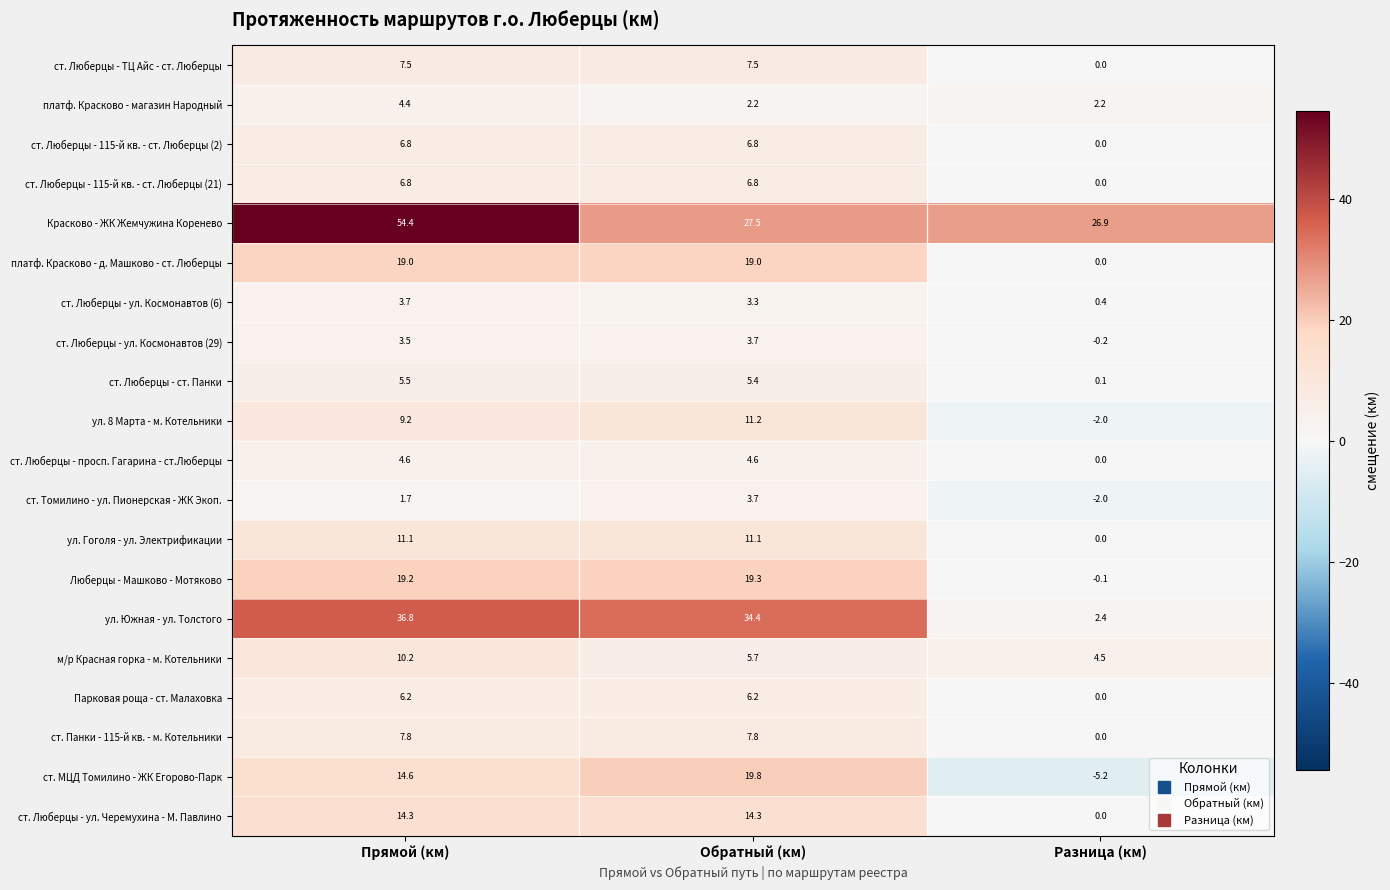

Between Обратный (км) and Разница (км), which series saw the biggest shift?

ул. Южная - ул. Толстого